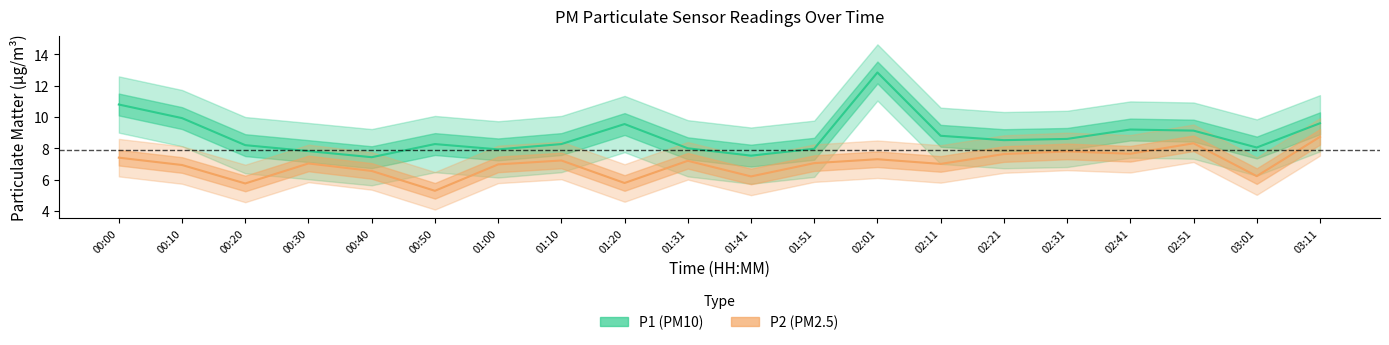

What value does the P2 (PM2.5) series have at 02:21?

7.6